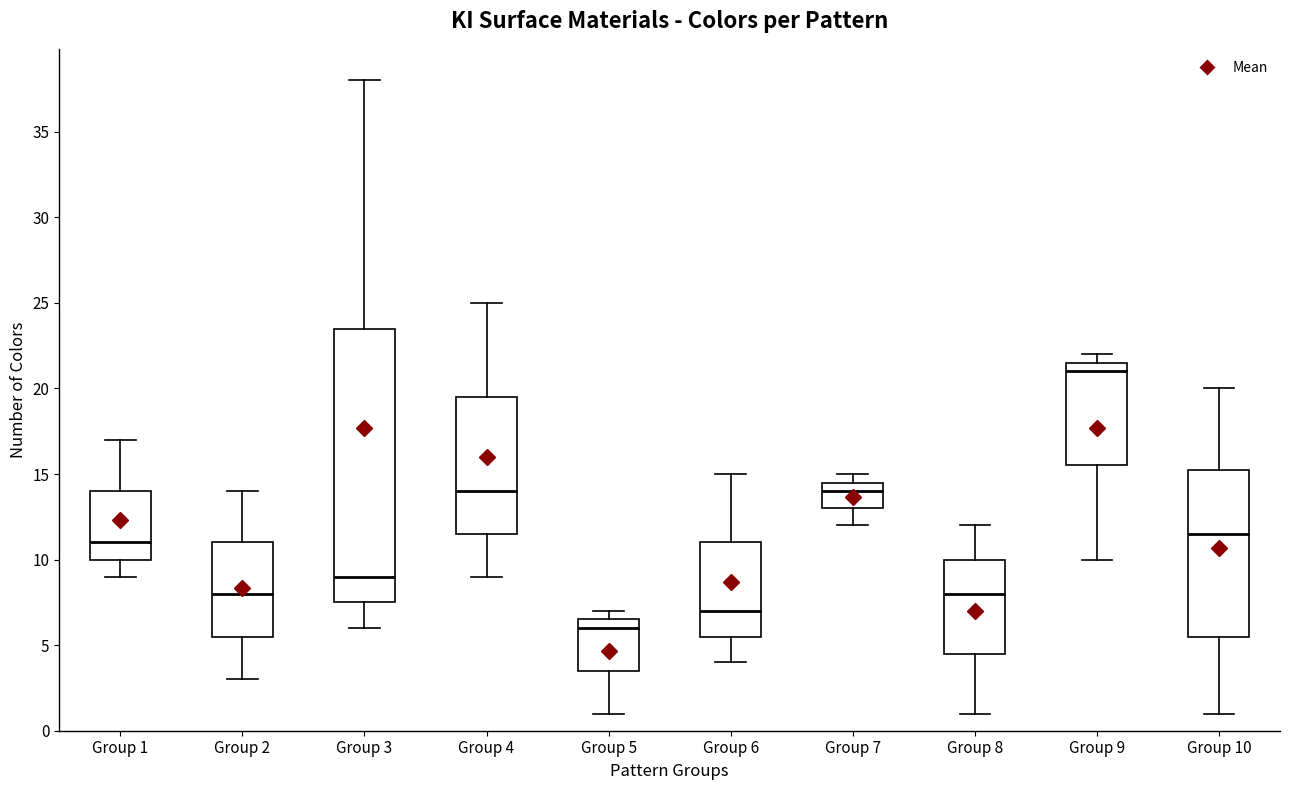

Reading left to right, read every box against the y-axis: the position of its median line, the range the box covers, and the ends of its whiskers. The values are not printed on the chart, so give them approximately, as read against the axis.

Group 1: median 11.0, box 10.0 to 14.0, whiskers 9.0 to 17.0
Group 2: median 8.0, box 5.5 to 11.0, whiskers 3.0 to 14.0
Group 3: median 9.0, box 7.5 to 23.5, whiskers 6.0 to 38.0
Group 4: median 14.0, box 11.5 to 19.5, whiskers 9.0 to 25.0
Group 5: median 6.0, box 3.5 to 6.5, whiskers 1.0 to 7.0
Group 6: median 7.0, box 5.5 to 11.0, whiskers 4.0 to 15.0
Group 7: median 14.0, box 13.0 to 14.5, whiskers 12.0 to 15.0
Group 8: median 8.0, box 4.5 to 10.0, whiskers 1.0 to 12.0
Group 9: median 21.0, box 15.5 to 21.5, whiskers 10.0 to 22.0
Group 10: median 11.5, box 5.5 to 15.5, whiskers 1.0 to 20.0